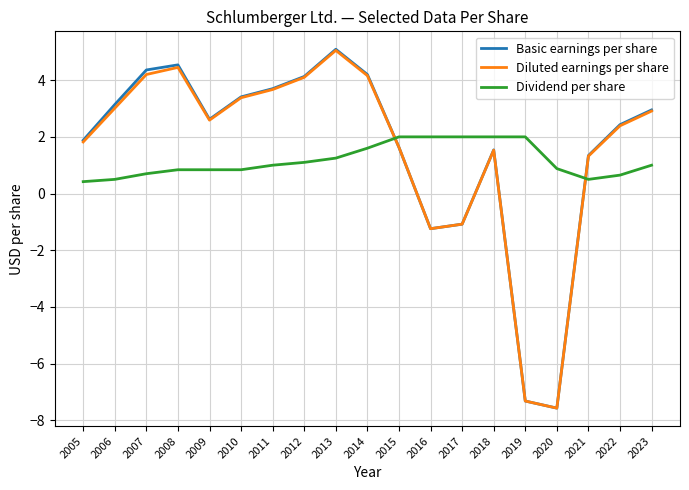

At which category is the sum across all series the highest?

2013